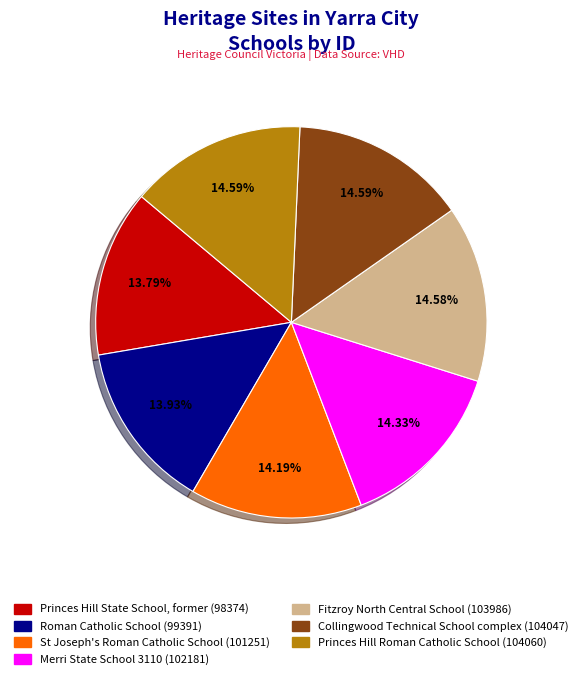

Is the sum of Roman Catholic School and Fitzroy North Central School greater than half?

No